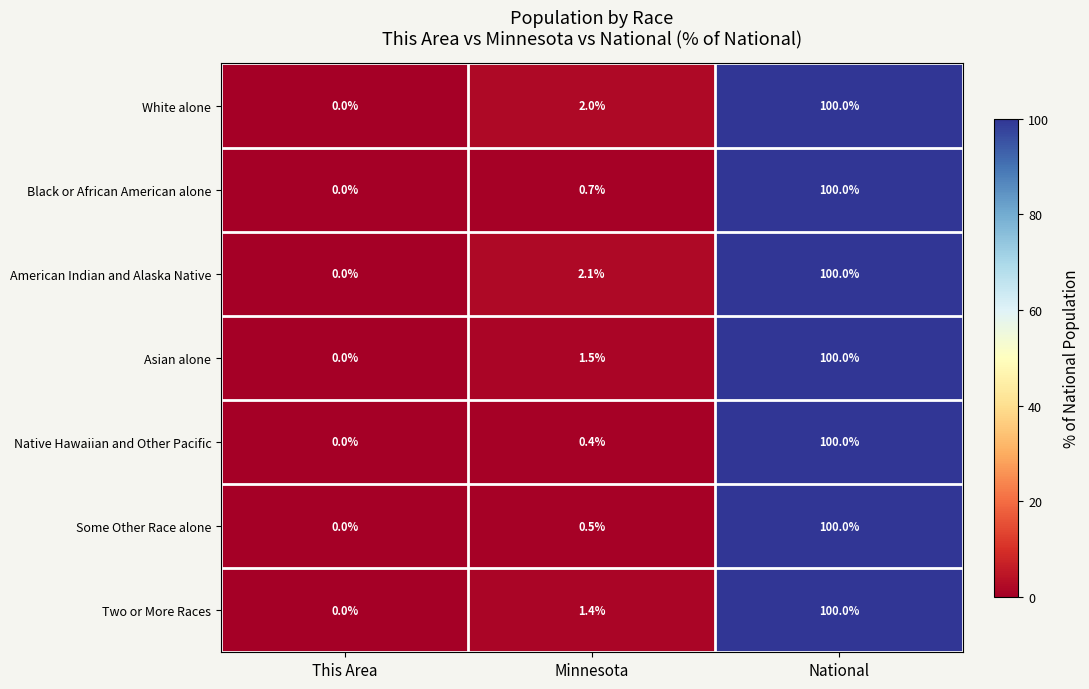

Which series has the largest total across all categories?

American Indian and Alaska Native